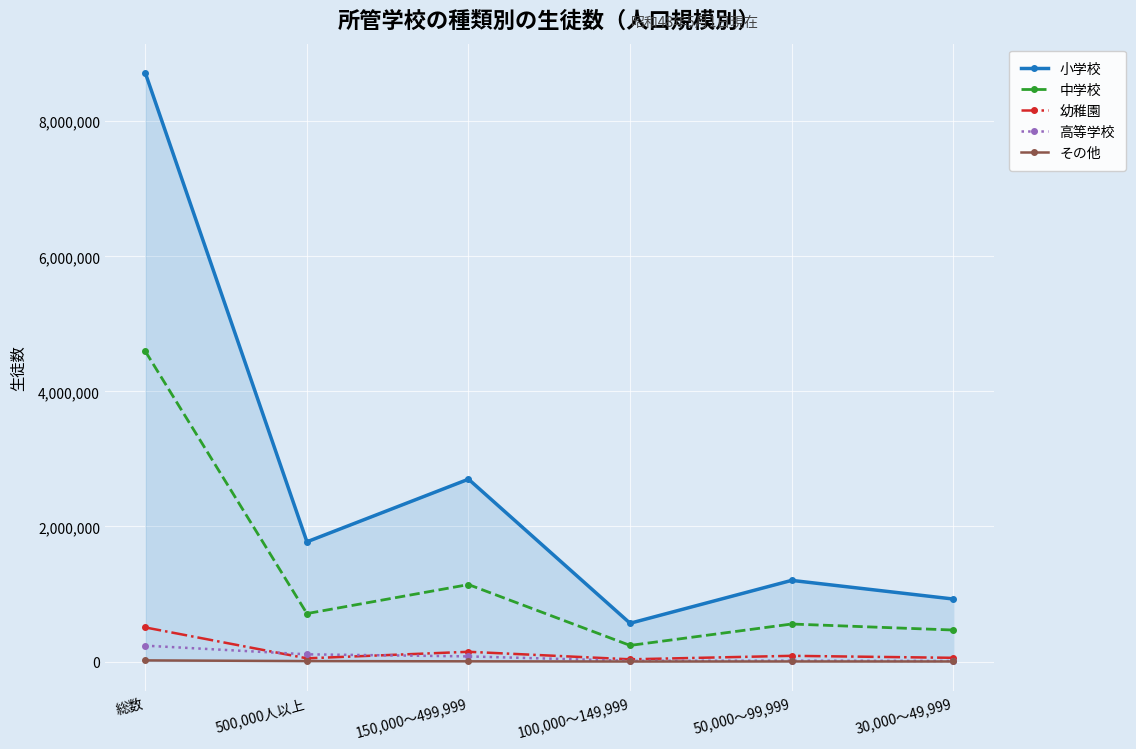

Rank the categories by 小学校 value from lowest to highest.

100,000～149,999, 30,000～49,999, 50,000～99,999, 500,000人以上, 150,000～499,999, 総数